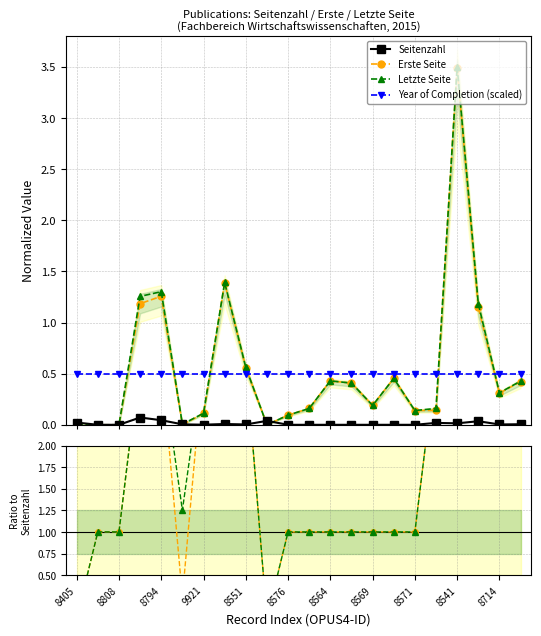

How many interior local valleys does the Seitenzahl series have?

4